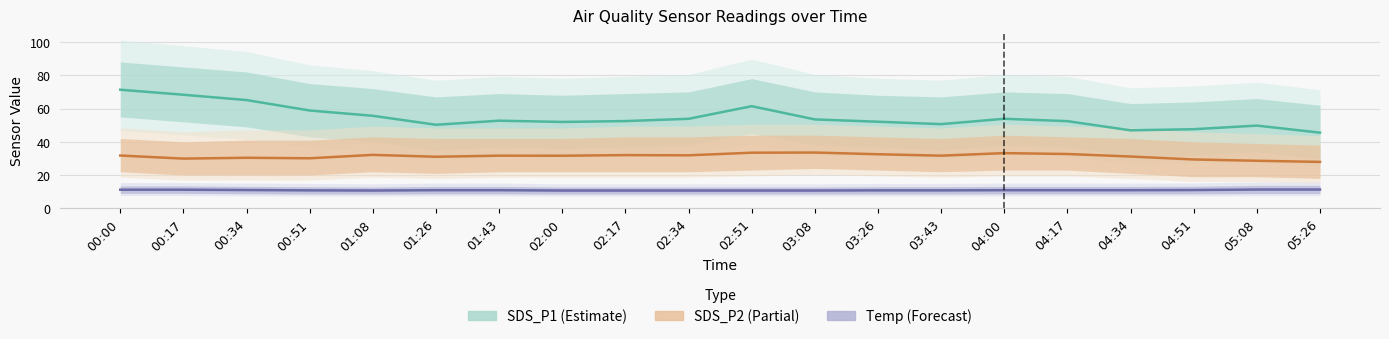

True or false: SDS_P1 (Estimate) and SDS_P2 (Partial) cross at least once.

False